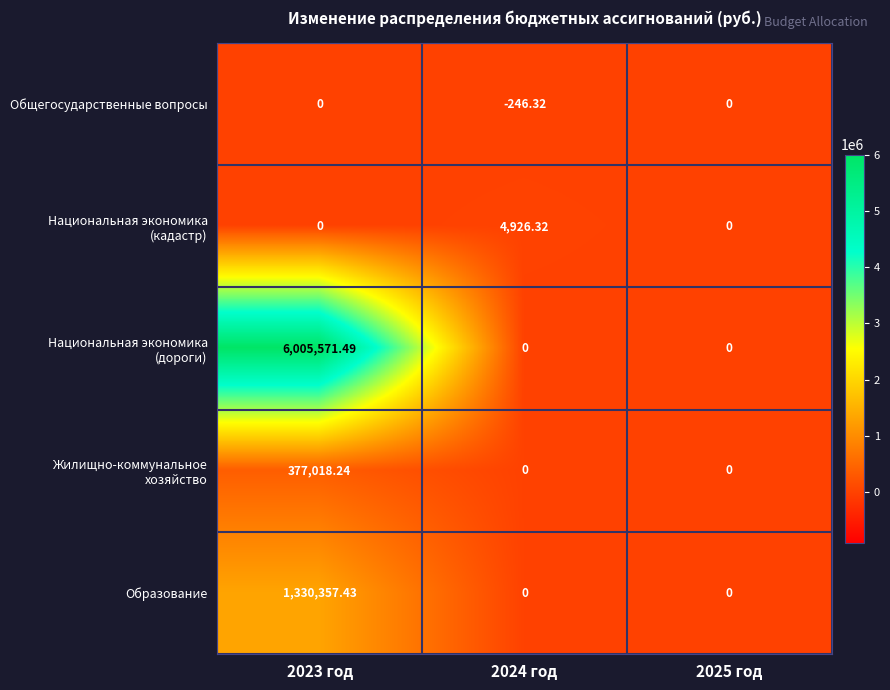

Rank the series at 2023 год from highest to lowest value.

Национальная экономика (дороги), Образование, Жилищно-коммунальное хозяйство, Общегосударственные вопросы, Национальная экономика (кадастр)